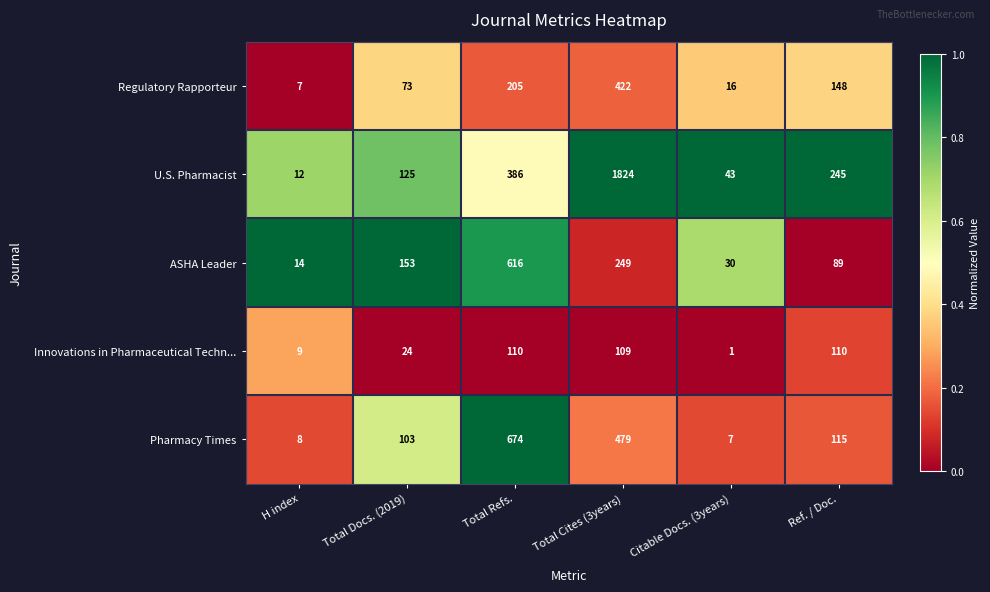

Is it true that Pharmacy Times equals 12 at Citable Docs. (3years)?

False